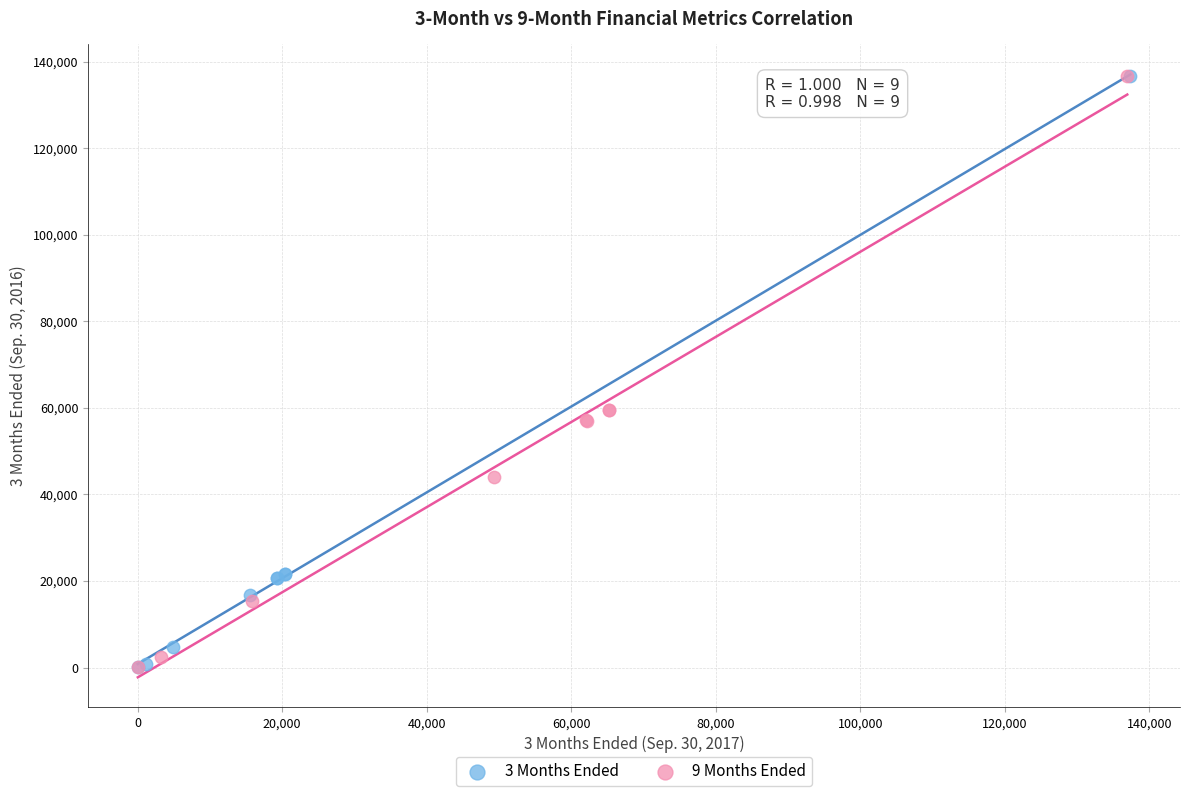

Which series has the largest Y range (max minus min)?

3 Months Ended